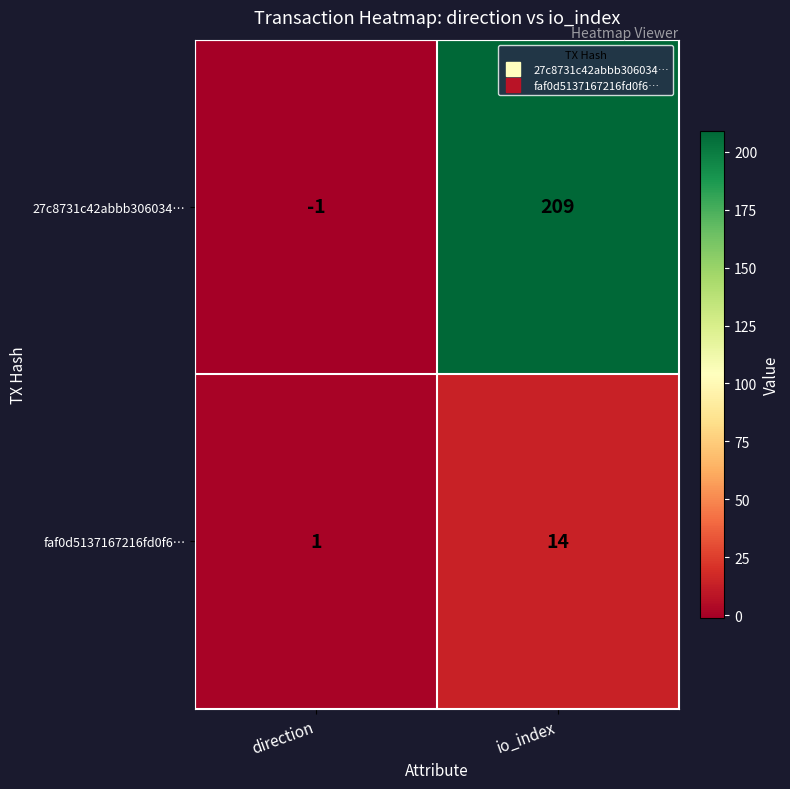

Is it true that faf0d5137167216fd0f6… equals 24 at io_index?

False